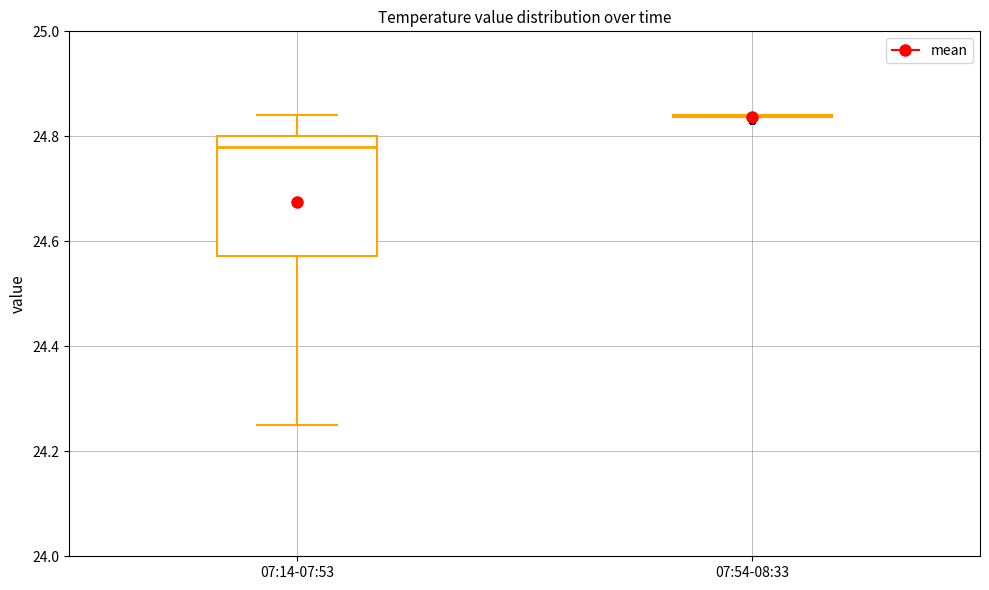

Reading left to right, transcribe this box plot: for each box, give where its median line is, the range the box spans, and where its two whiskers end, as read against the y-axis. The values are not printed on the chart, so give them approximately, as read against the axis.

07:14-07:53: median 24.78, box 24.58 to 24.80, whiskers 24.26 to 24.84
07:54-08:33: box collapsed to a line at 24.84, whiskers 24.84 to 24.84